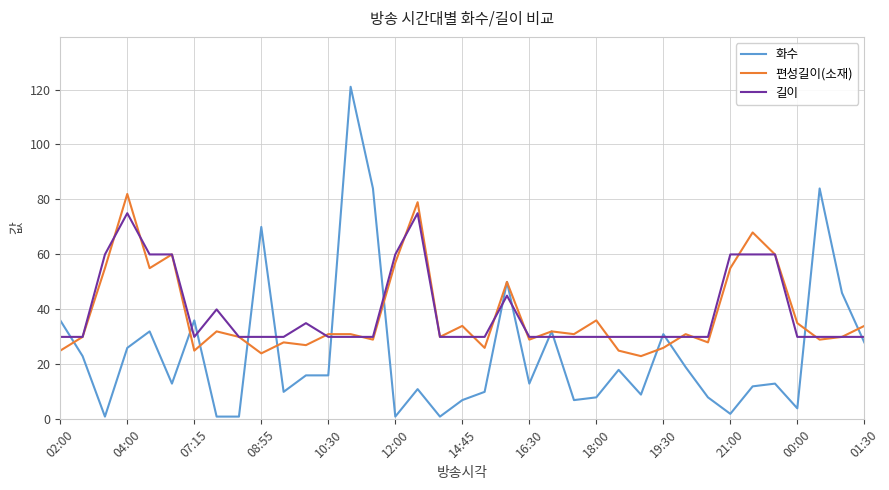

Reading left to right, list all the values displayed in this chart.

화수: 36	23	1	26	32	13	36	1	1	70	10	16	16	121	84	1	11	1	7	10	50	13	32	7	8	18	9	31	19	8	2	12	13	4	84	46	28
편성길이(소재): 25	30	55	82	55	60	25	32	30	24	28	27	31	31	29	57	79	30	34	26	50	29	32	31	36	25	23	26	31	28	55	68	60	35	29	30	34
길이: 30	30	60	75	60	60	30	40	30	30	30	35	30	30	30	60	75	30	30	30	45	30	30	30	30	30	30	30	30	30	60	60	60	30	30	30	30